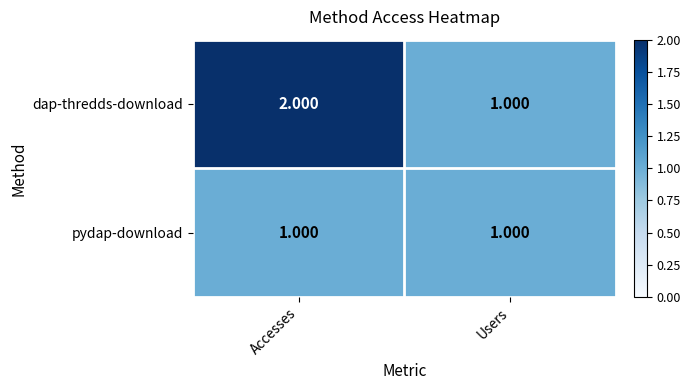

Which category has the highest value in the dap-thredds-download series?

Accesses